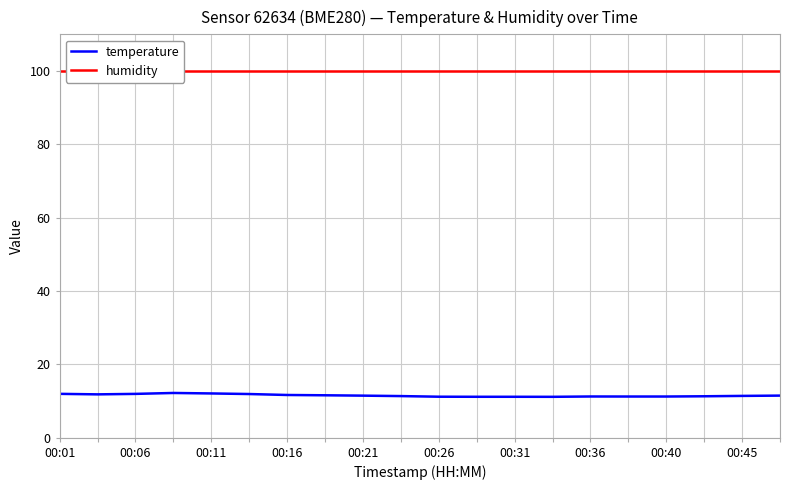

Does the chart display data point markers on the line(s)?

No